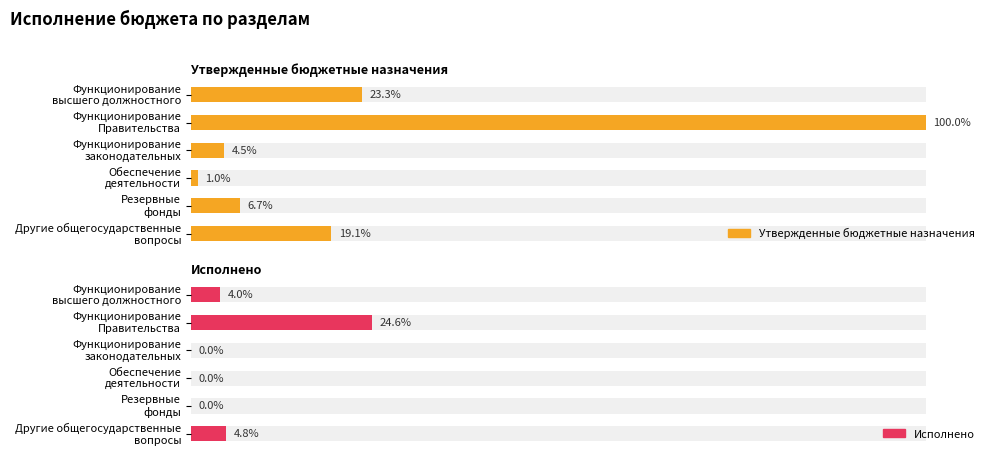

How many groups of bars are there?

6